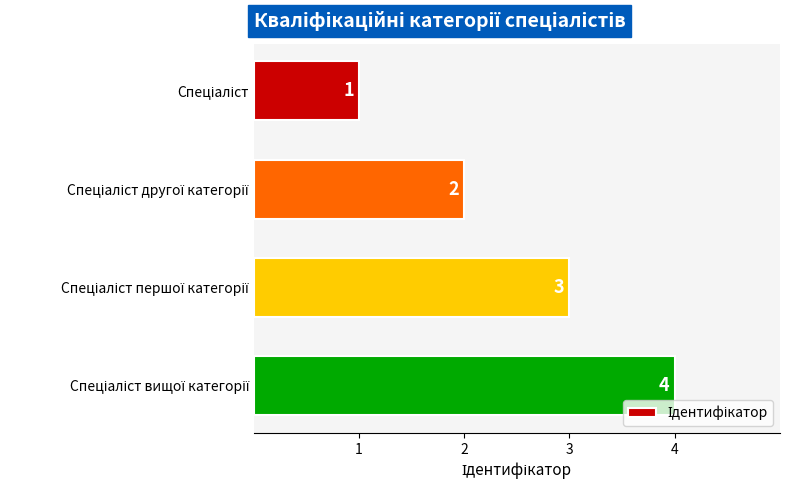

How many values are between 2 and 4?

3